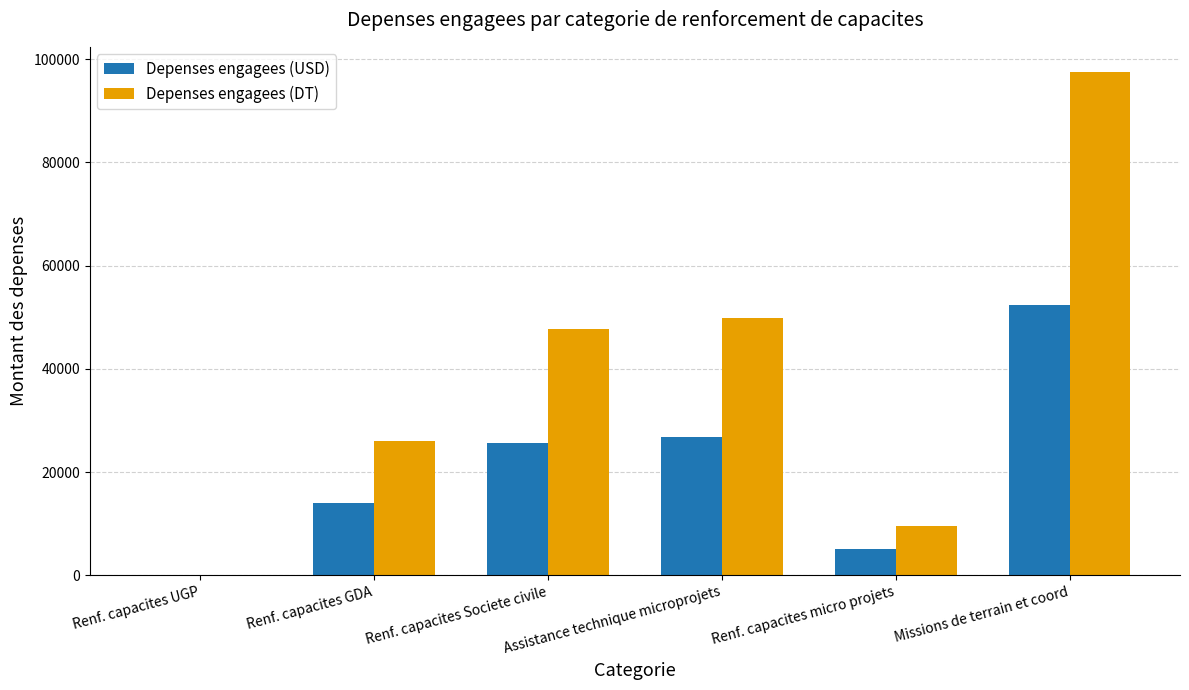

Which series has the largest range (max minus min)?

Depenses engagees (DT)